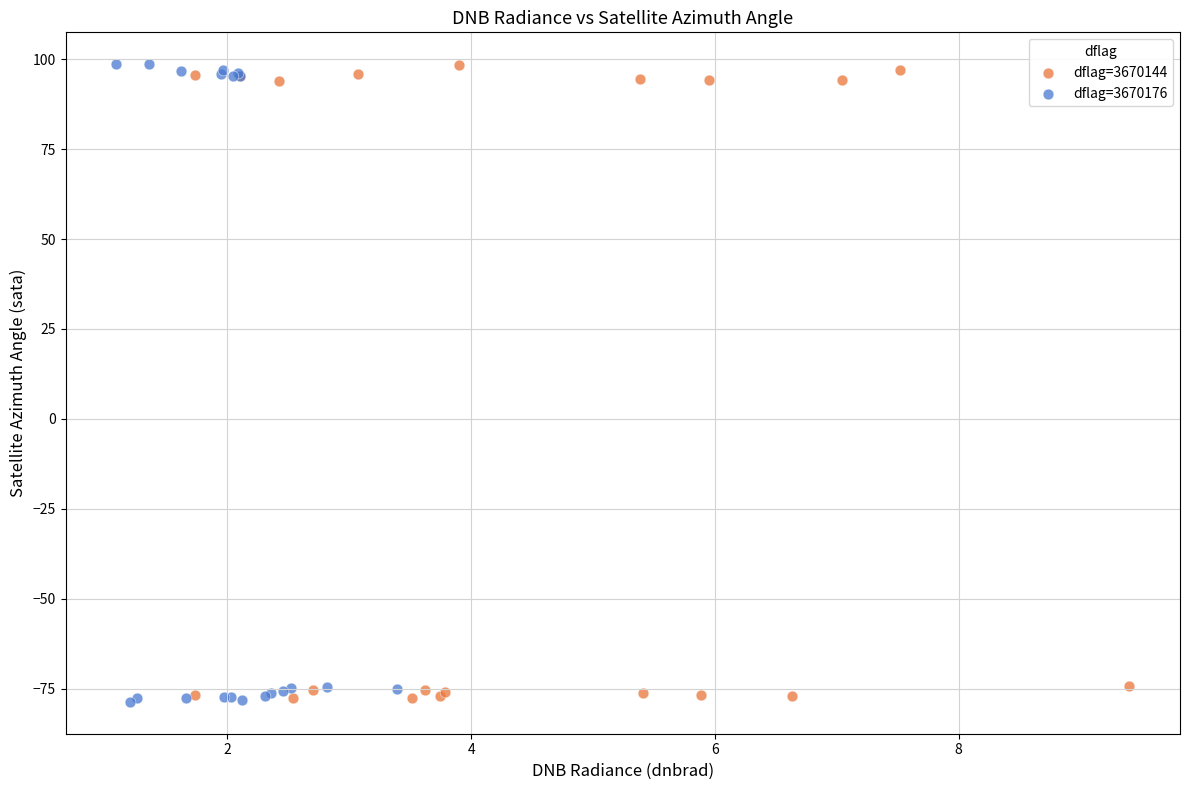

What are all the series names shown in the legend?

dflag=3670144, dflag=3670176